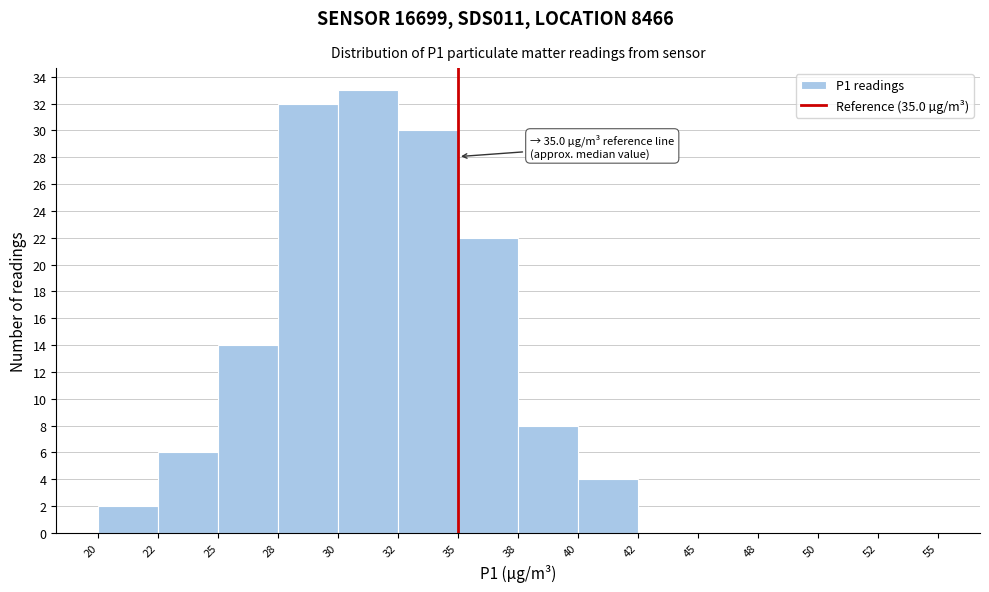

Reading left to right, list all the values displayed in this chart.

20=2	22=6	25=14	28=32	30=33	32=30	35=22	38=8	40=4	42=0	45=0	48=0	50=0	52=0